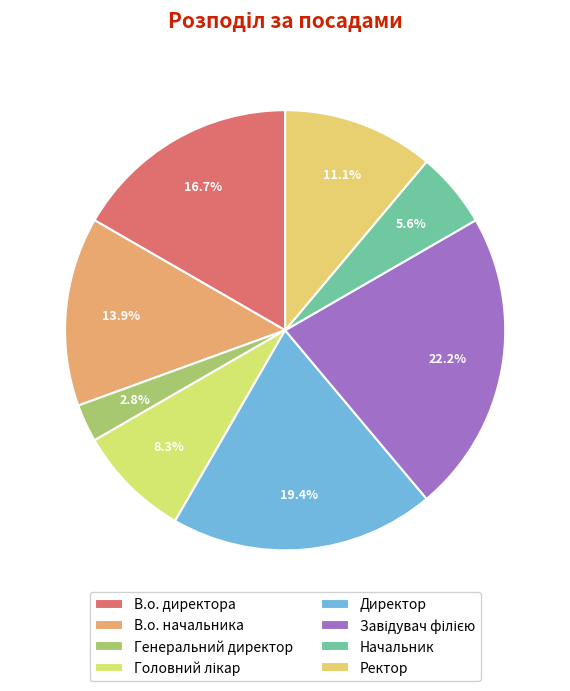

Count the number of slices in the pie.

8